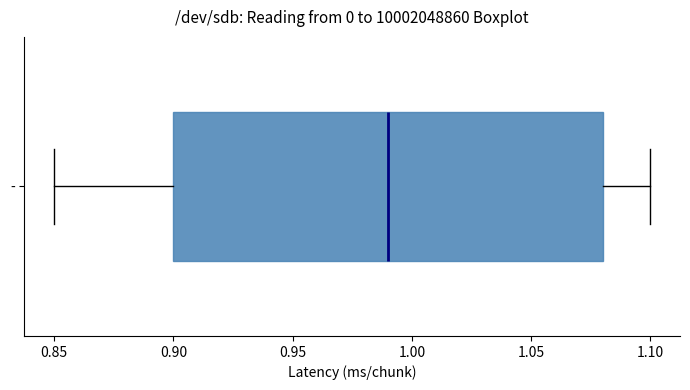

Read this box plot against the x-axis: the position of the median line, the range covered by the box, and the ends of both whiskers. The values are not printed on the chart, so give them approximately, as read against the axis.

median 0.99, box 0.90 to 1.08, whiskers 0.85 to 1.10